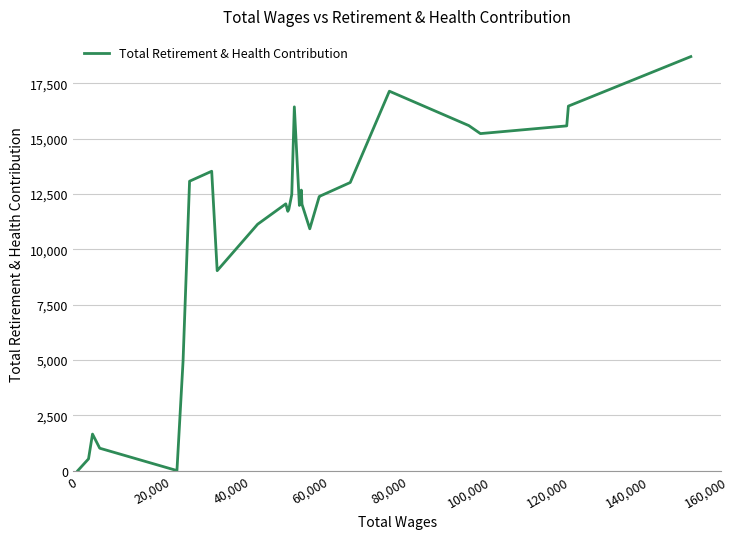

What is the maximum value shown in the chart?

18711